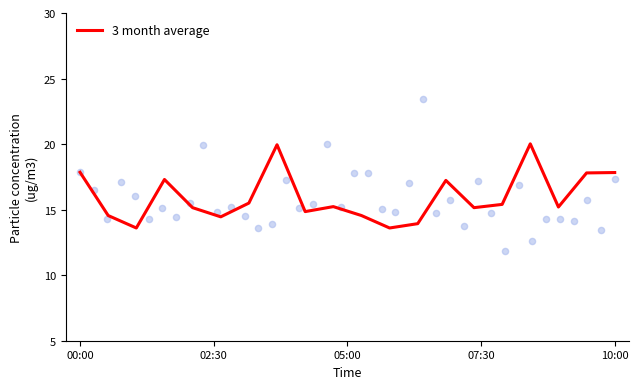

Which has a higher value, 12 or 11?

12